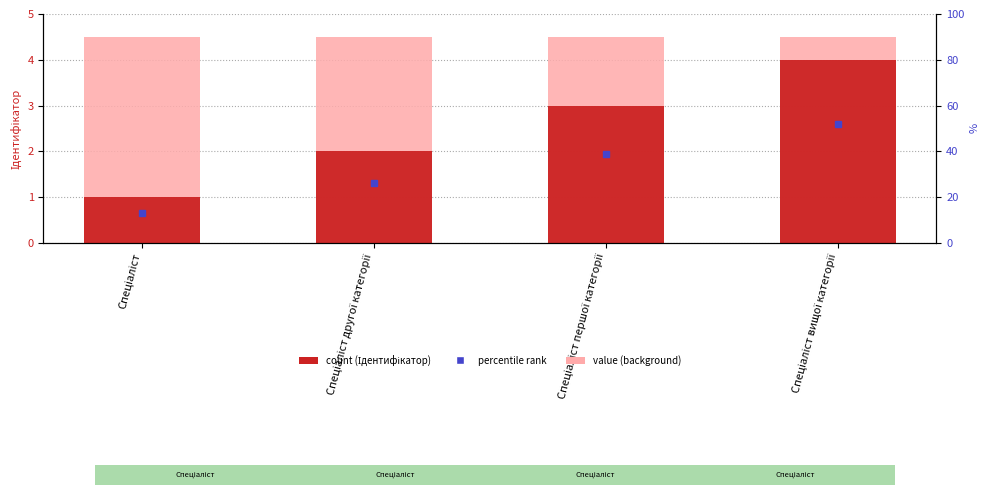

What is the label of the 4th bar from the right?

Спеціаліст